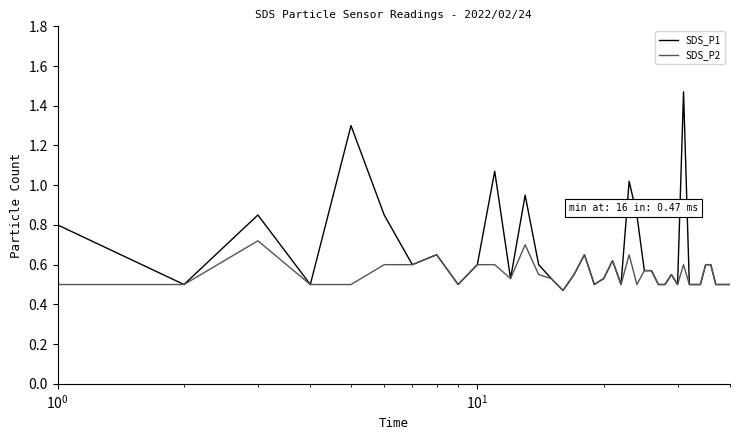

Which series has the largest range (max minus min)?

SDS_P1